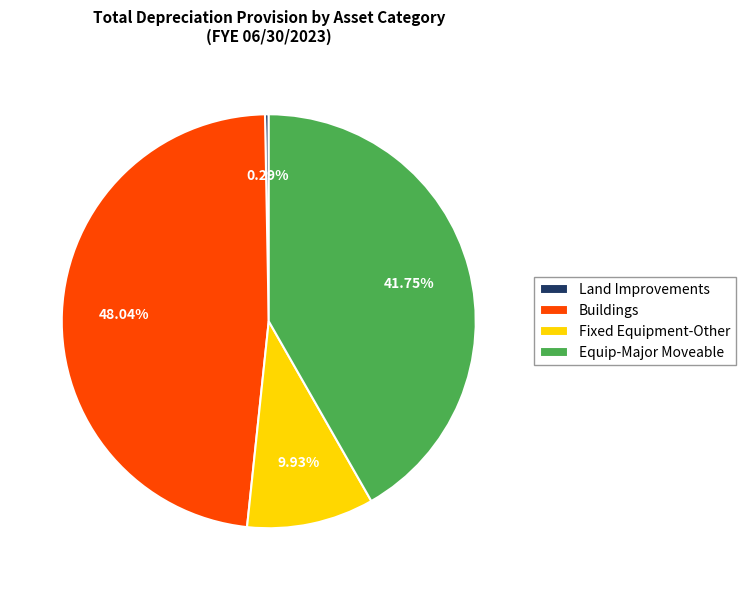

Is it true that Buildings is 48% of the pie?

True